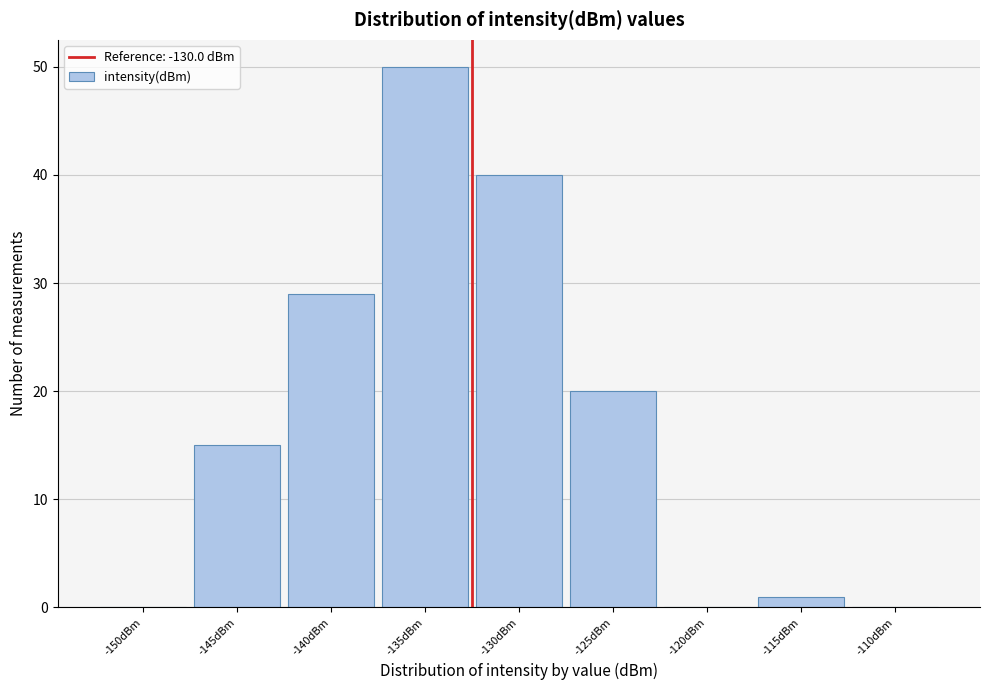

What is the change in value from -145dBm to -140dBm?

+14